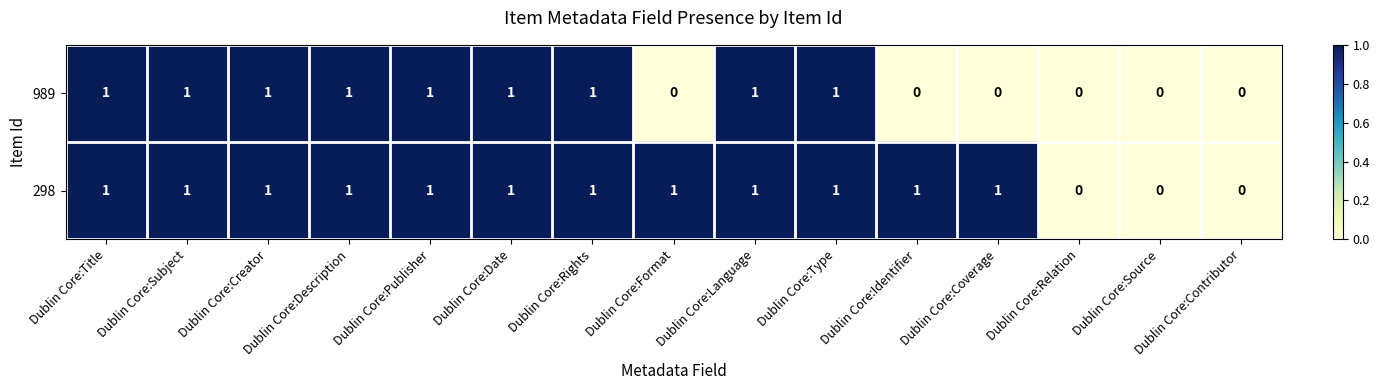

How many distinct data groups are displayed?

2